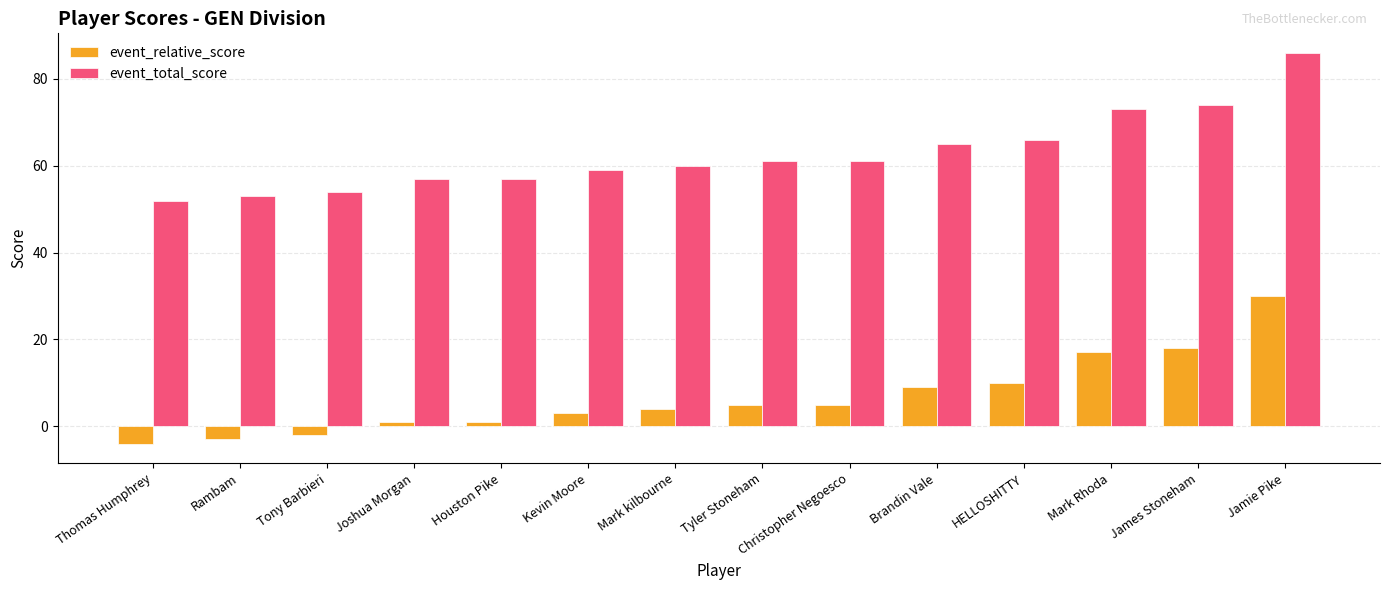

What is the spread (max minus min) of values at James Stoneham?

56